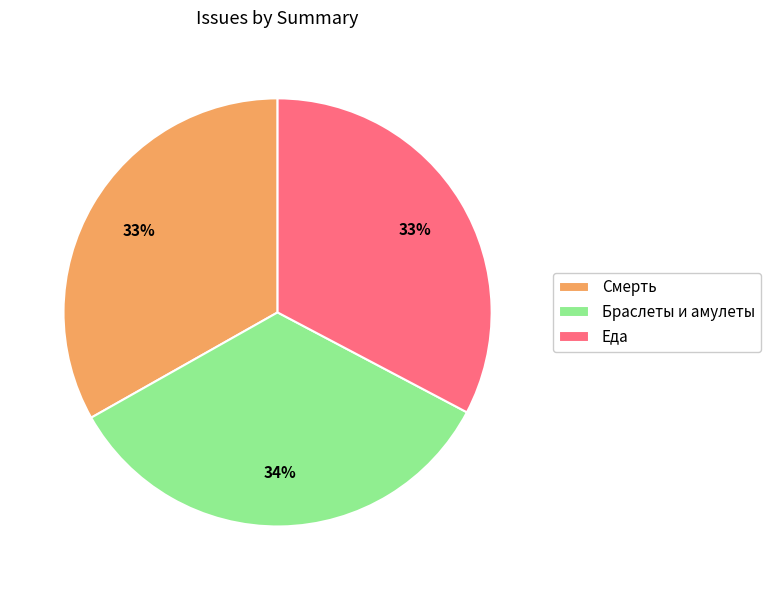

To the nearest percent, what is the average slice percentage?

33%